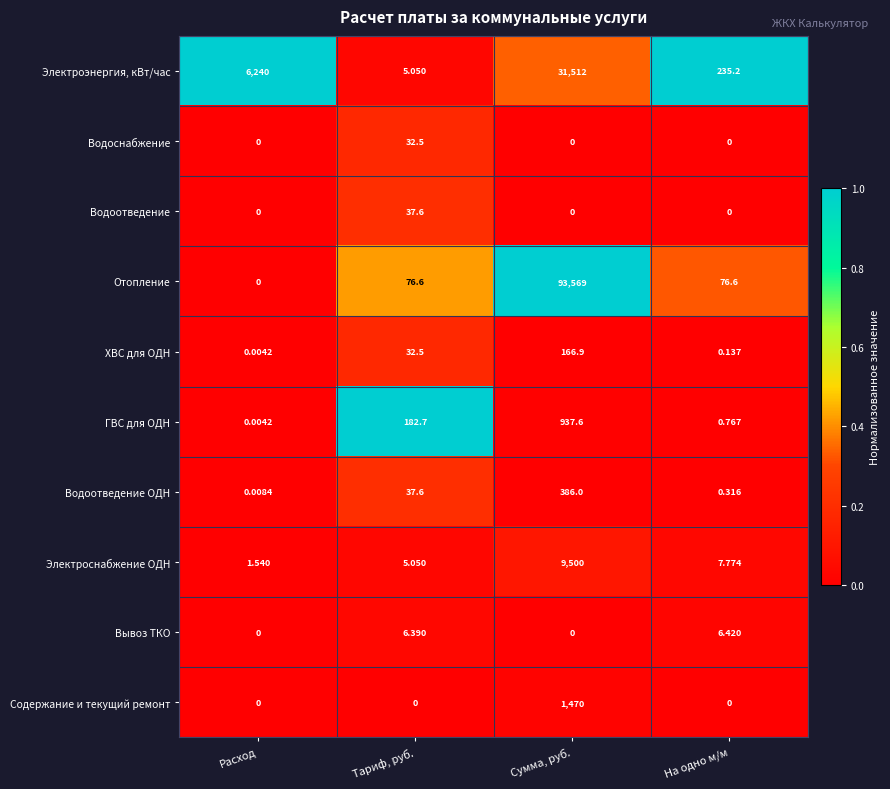

Rank the series by their maximum value, from lowest to highest.

Вывоз ТКО, Водоснабжение, Водоотведение, ХВС для ОДН, Водоотведение ОДН, ГВС для ОДН, Содержание и текущий ремонт, Электроснабжение ОДН, Электроэнергия, кВт/час, Отопление